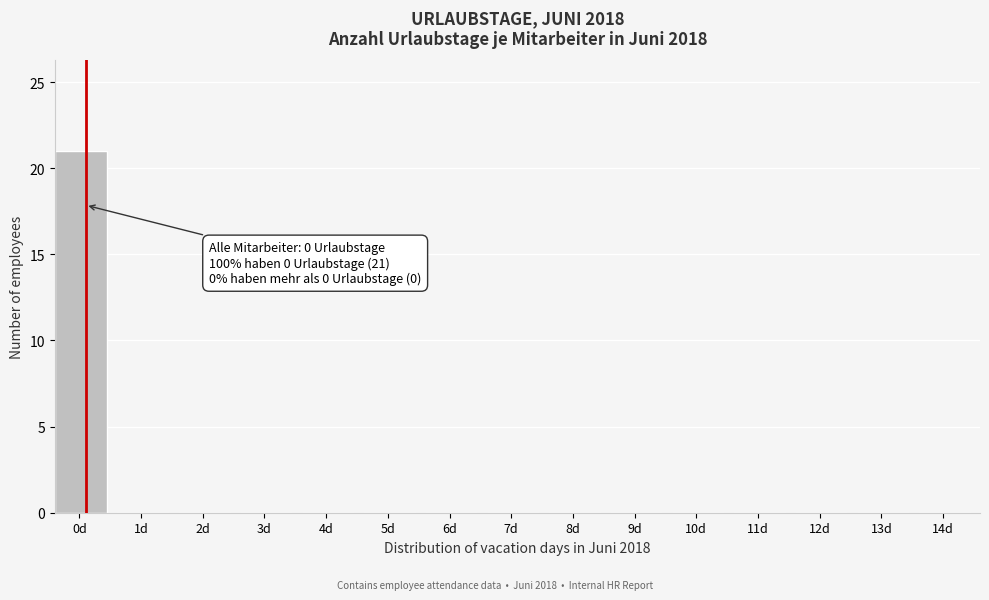

Reading left to right, transcribe all the data shown in this chart.

0d=21	1d=0	2d=0	3d=0	4d=0	5d=0	6d=0	7d=0	8d=0	9d=0	10d=0	11d=0	12d=0	13d=0	14d=0